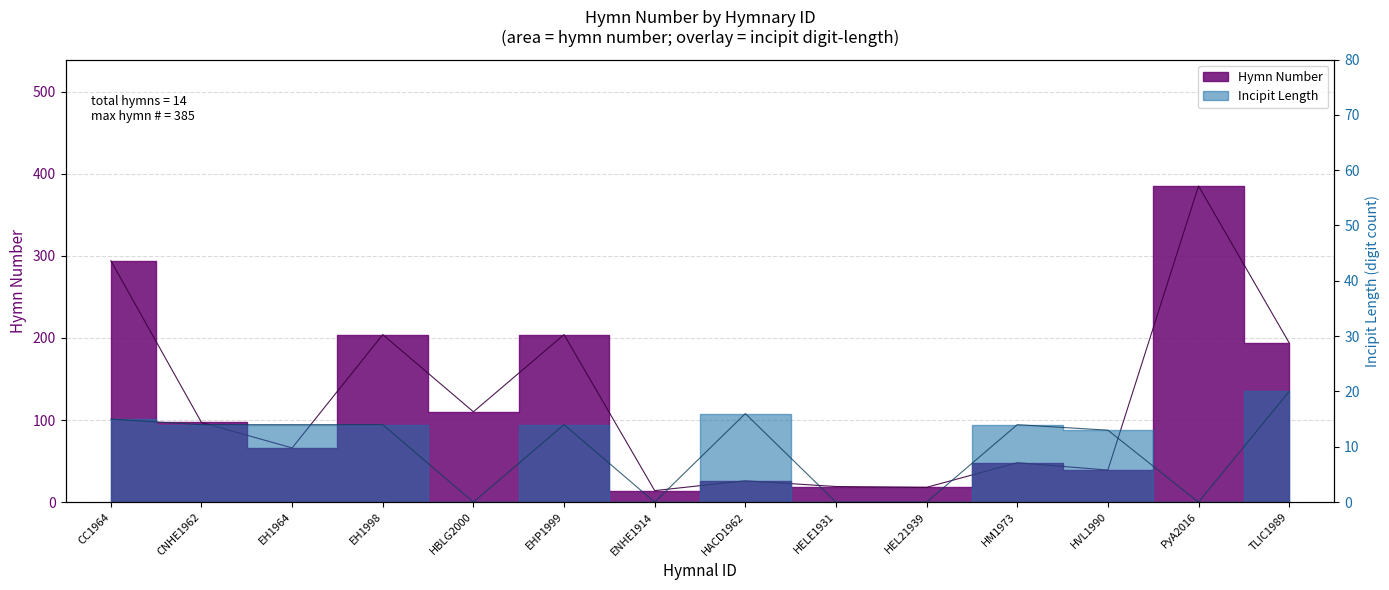

What is the sum of all values?

134